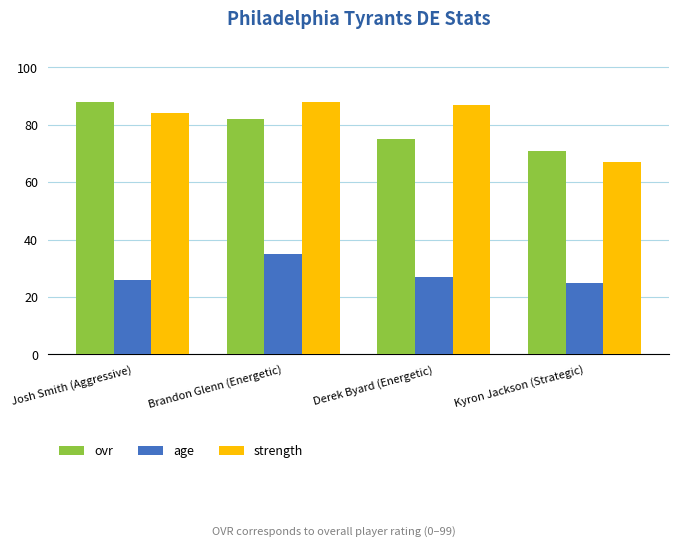

Where does the age series first go above 27?

Brandon Glenn (Energetic)